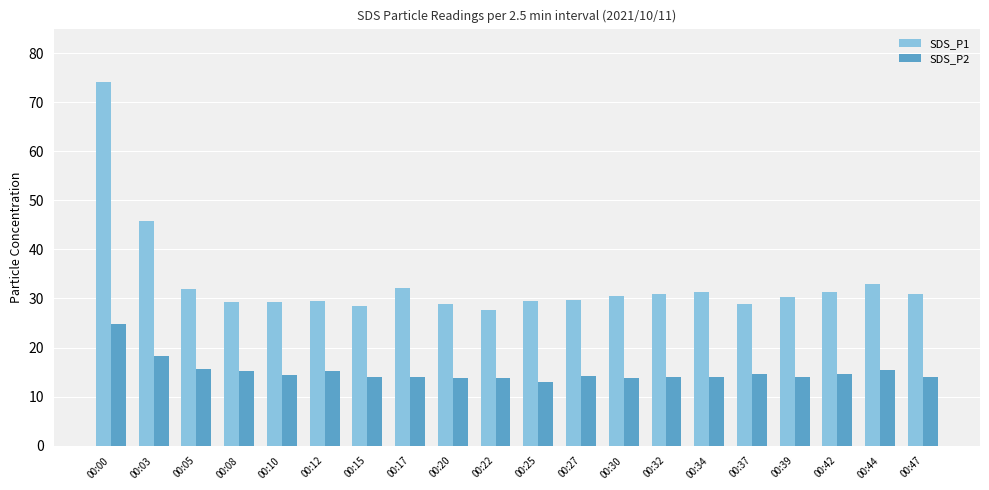

What is the difference between the SDS_P2 values at 00:10 and 00:17?

0.4